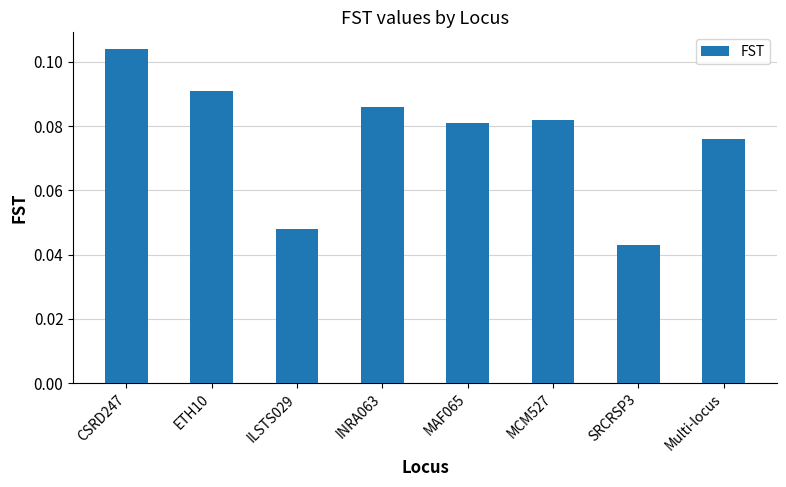

Is it true that the value at SRCRSP3 is 0.1?

False